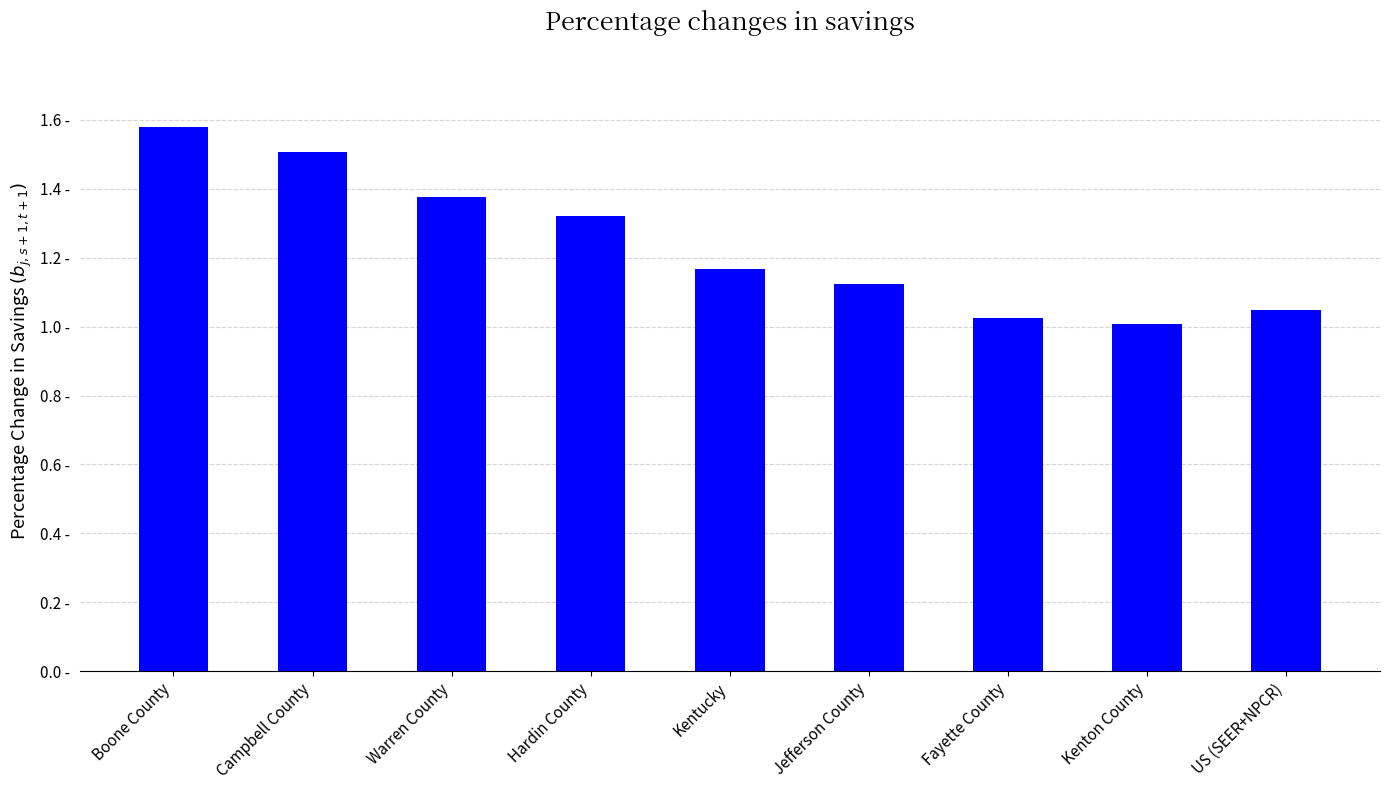

What position from the right is Kentucky?

5